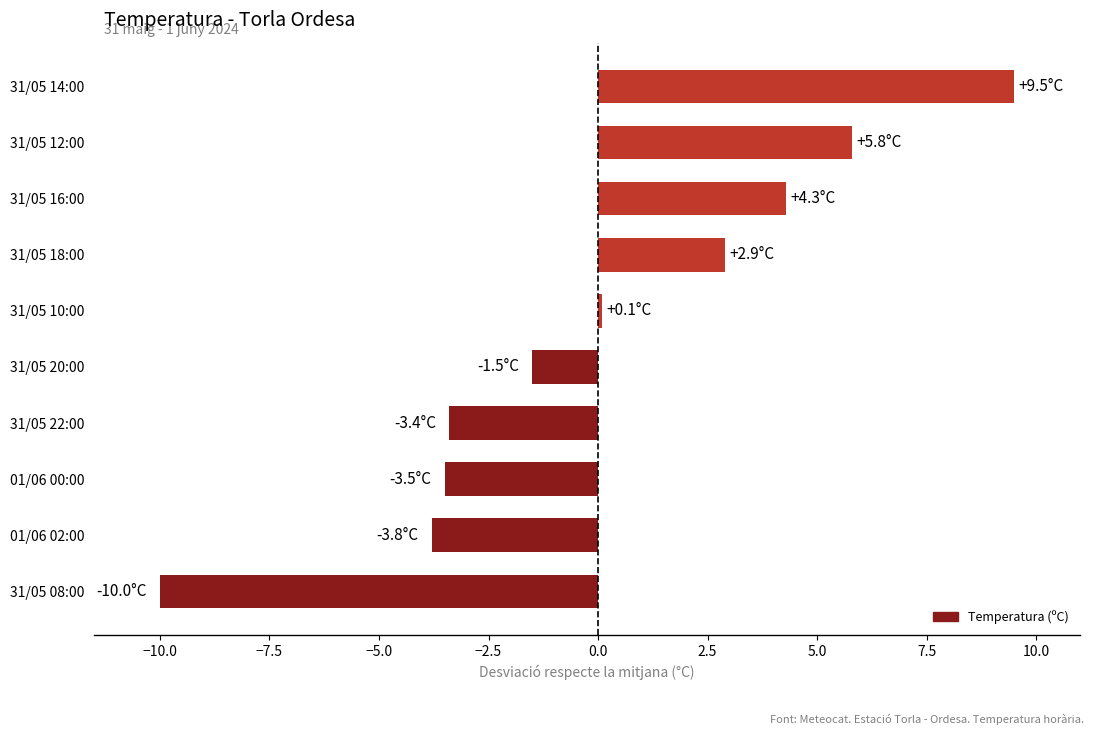

How many values are below 0?

5